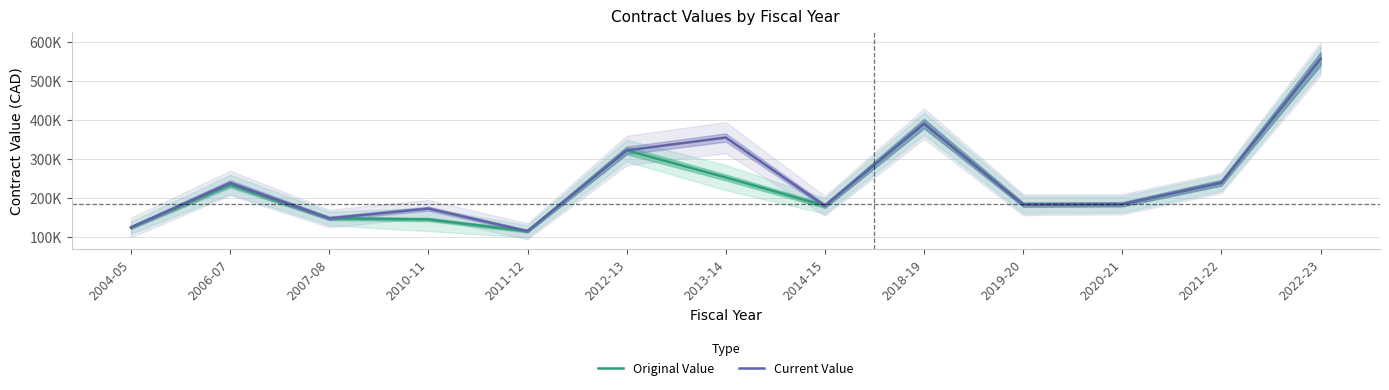

Is the value of Current Value at 2007-08 greater than the value of Original Value at 2004-05?

Yes